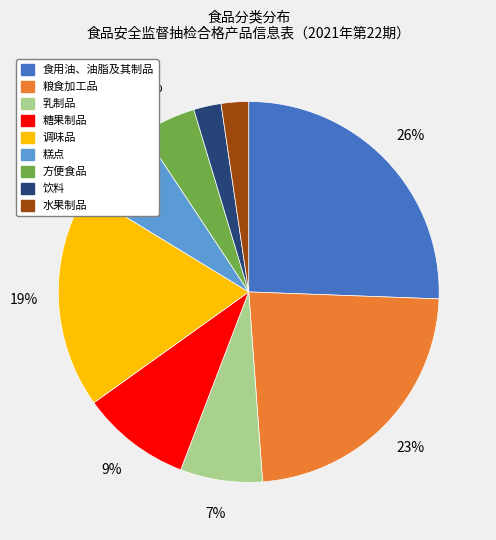

What percentage is the 水果制品 slice, to the nearest percent?

2%